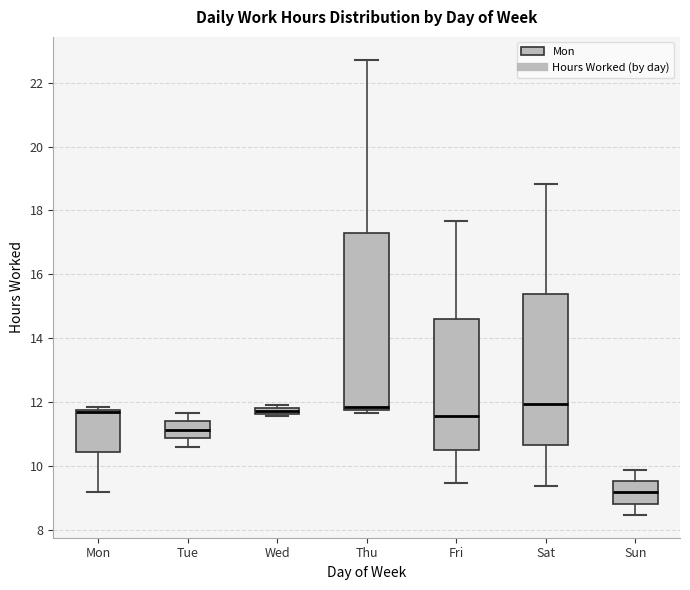

Where is the upper edge of the box for Mon on the y-axis? The values are not printed on the chart, so give them approximately, as read against the axis.

11.8